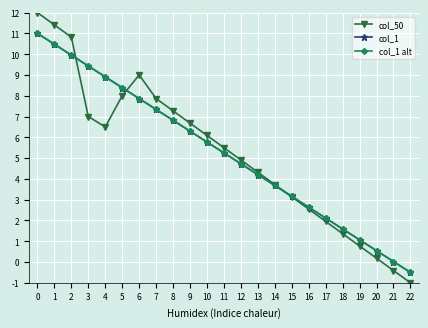

Which series has the largest range (max minus min)?

col_50